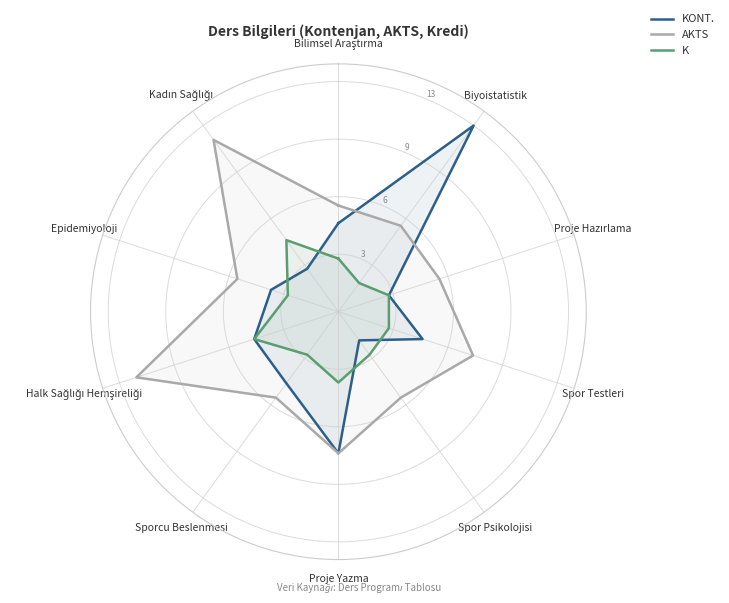

What is the smallest value displayed?

2